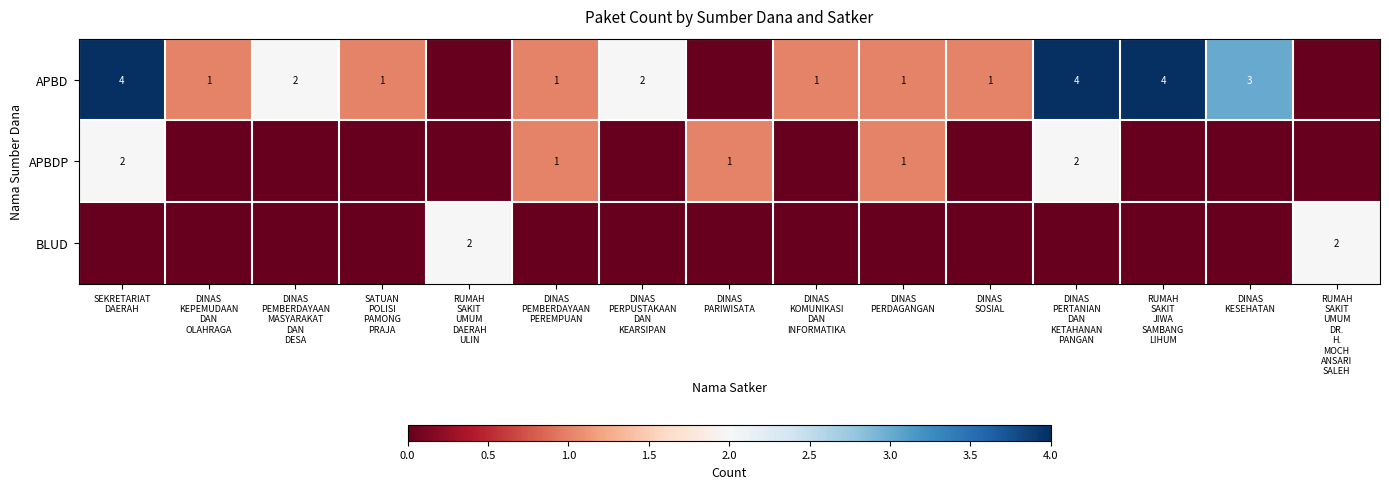

At which category is the sum across all series the highest?

SEKRETARIAT
DAERAH